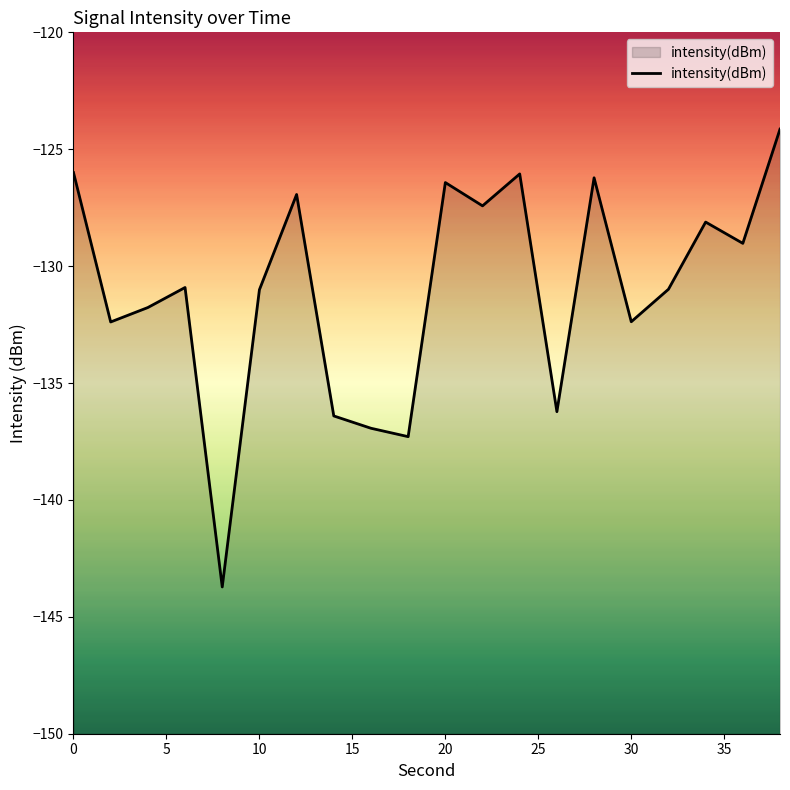

Does the chart have visible grid lines?

No